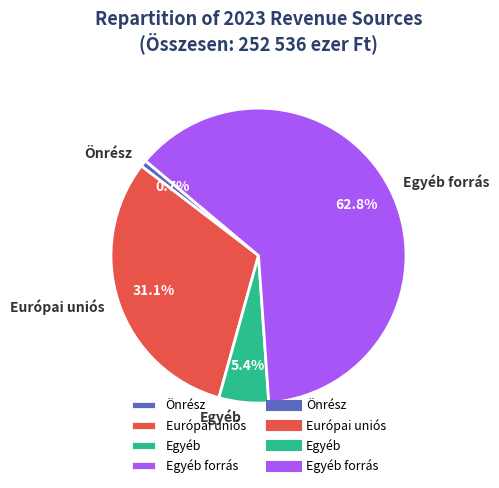

To the nearest percent, what percentage of the pie is Önrész?

1%